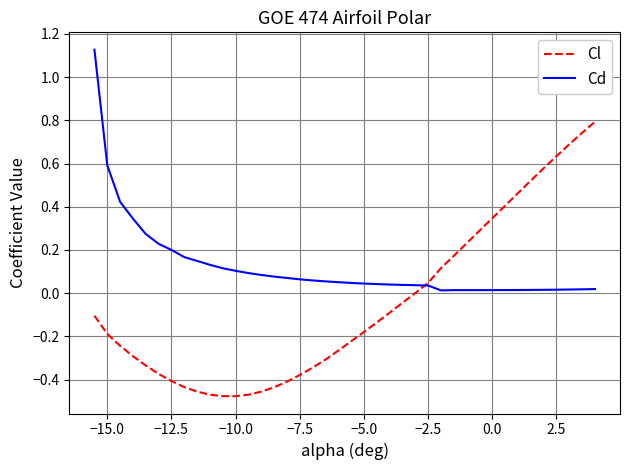

Which series has the largest range (max minus min)?

Cl